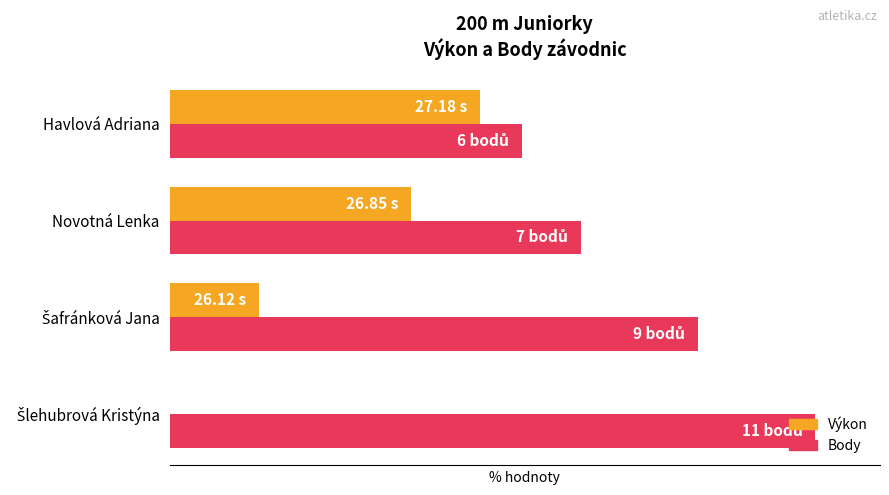

What is the sum of all Body values?

300.0